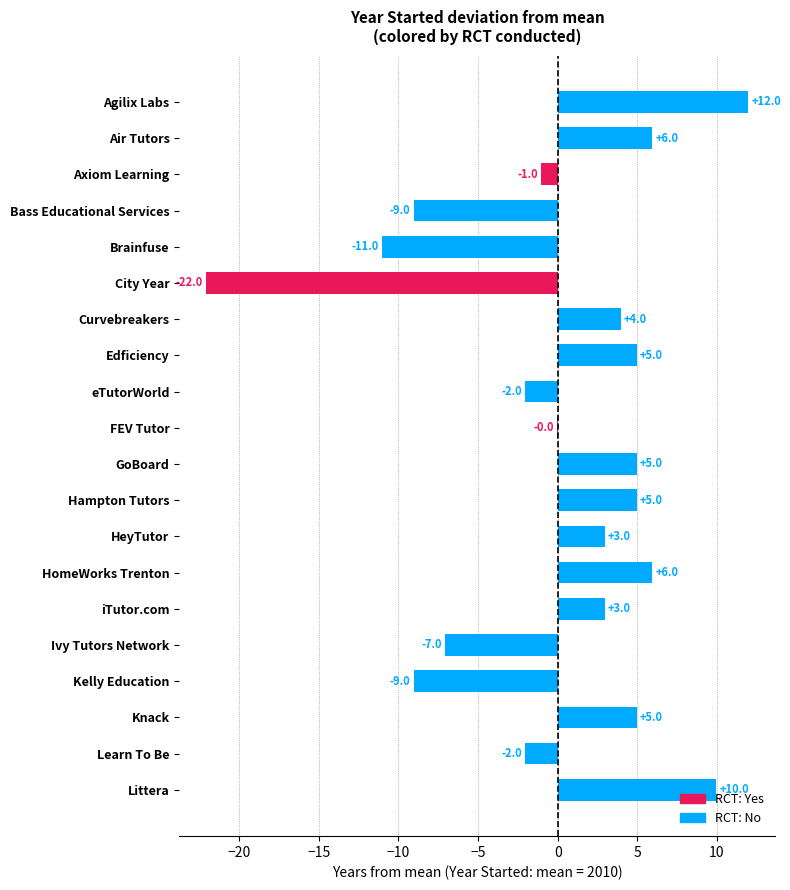

How many distinct data groups are displayed?

1